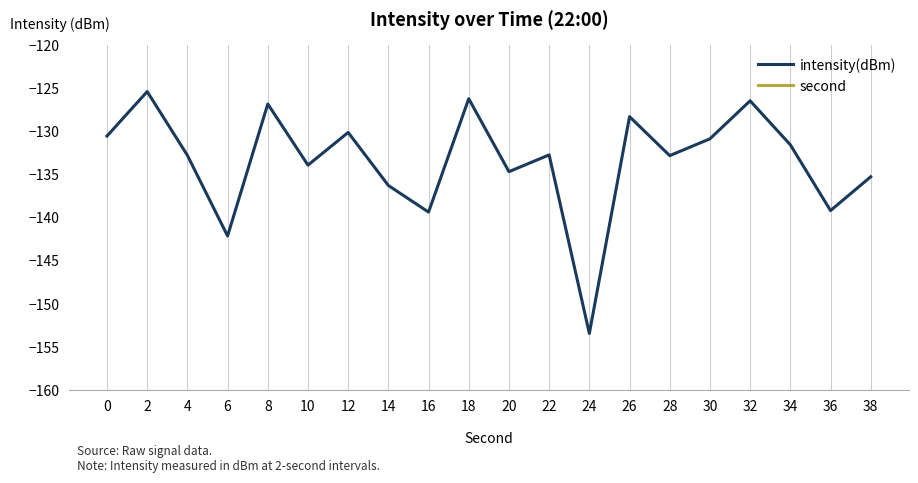

At which label does second first exceed 20?

22